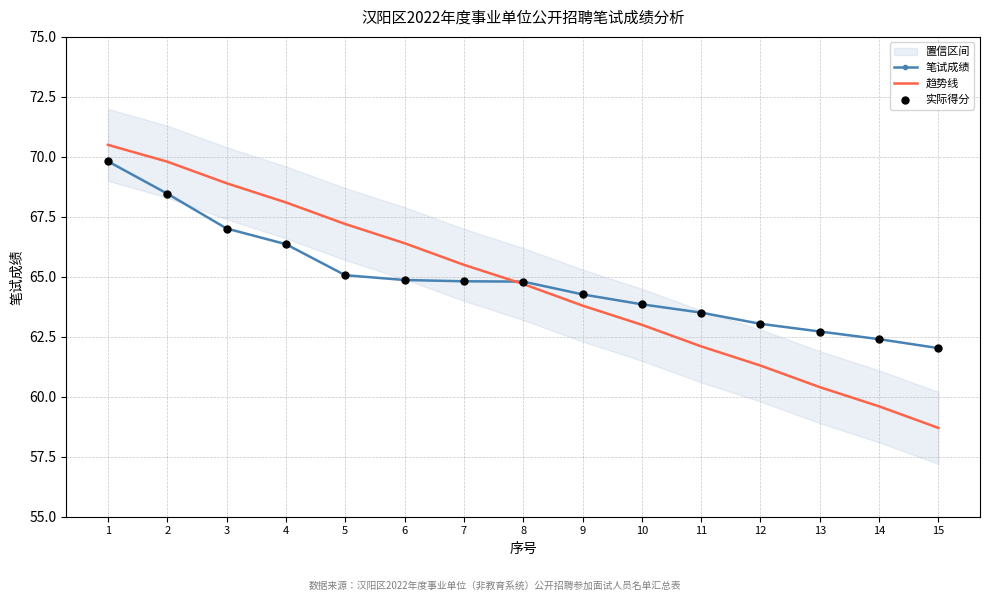

Which series has the widest spread of Y values?

趋势线